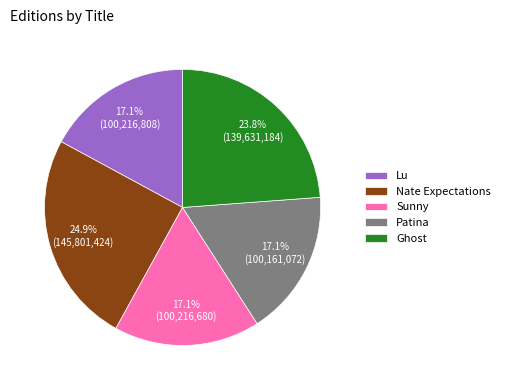

How many slices are in this pie chart?

5